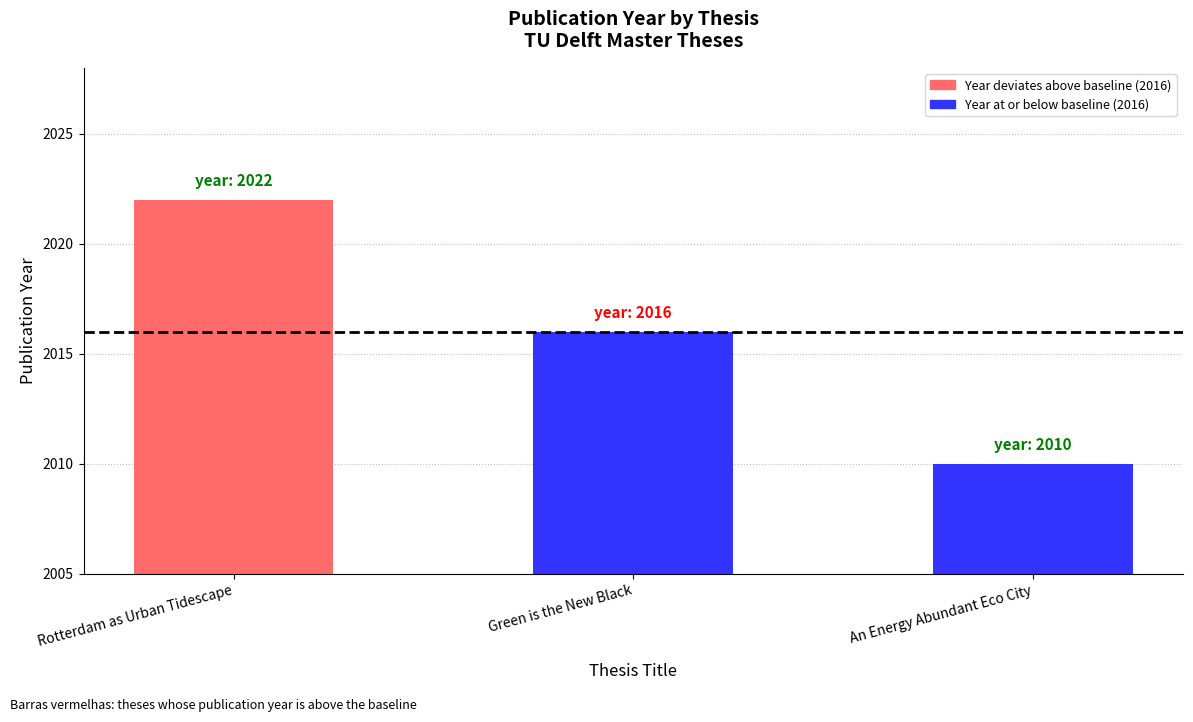

Reading left to right, what are all the values shown in this chart?

2022	2016	2010